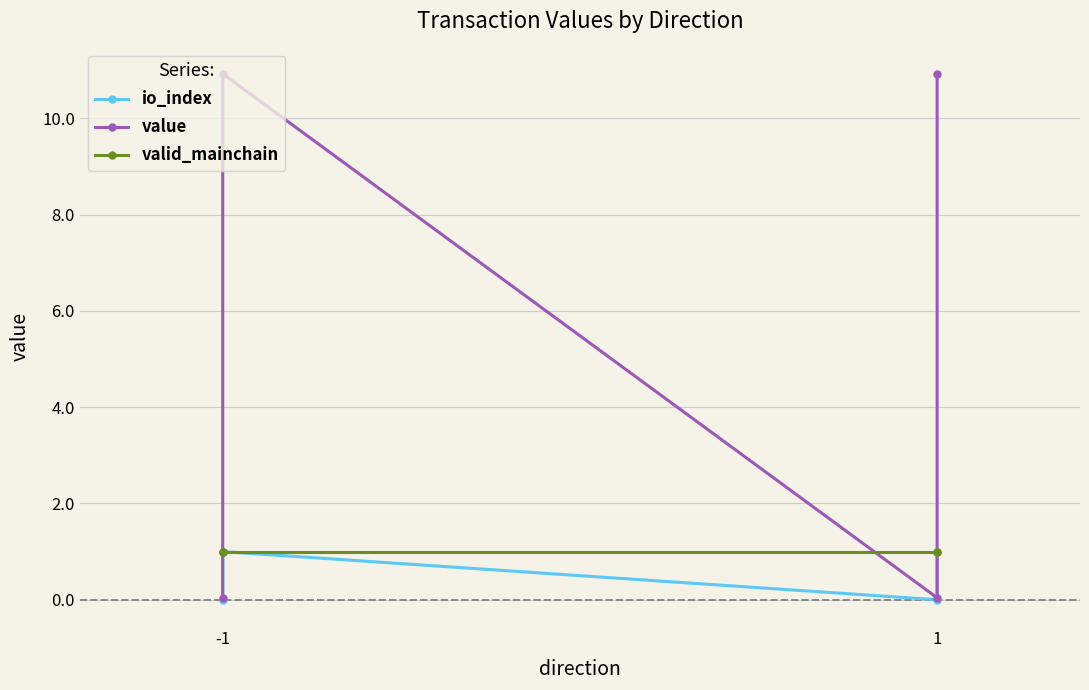

How many lines are shown in the chart?

3